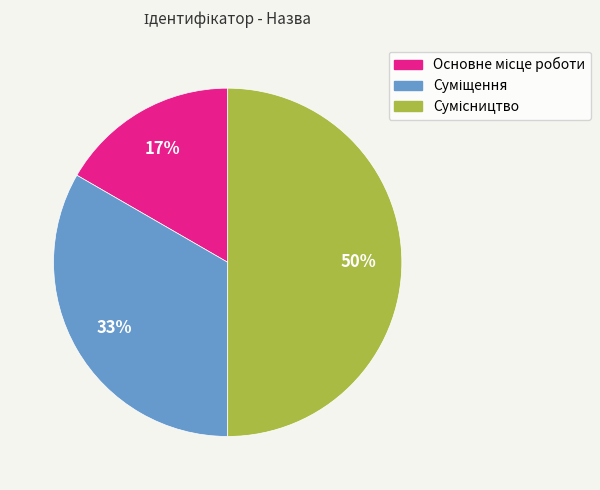

To the nearest percent, what is the average slice percentage?

33%